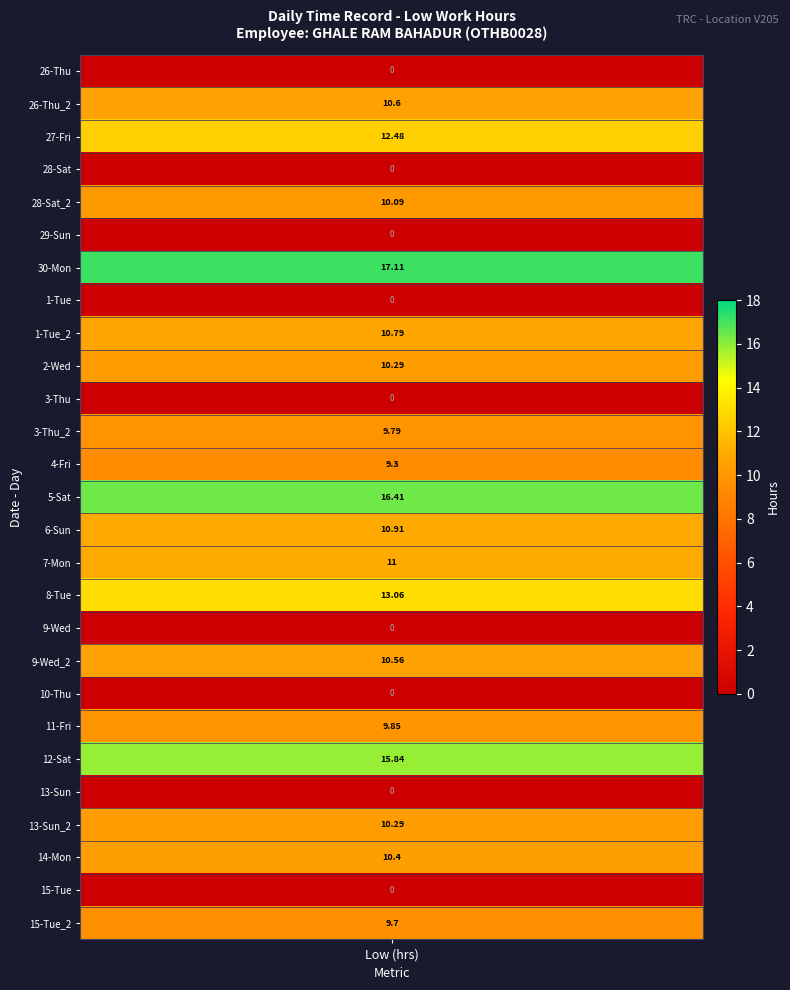

What is the average value?

7.7